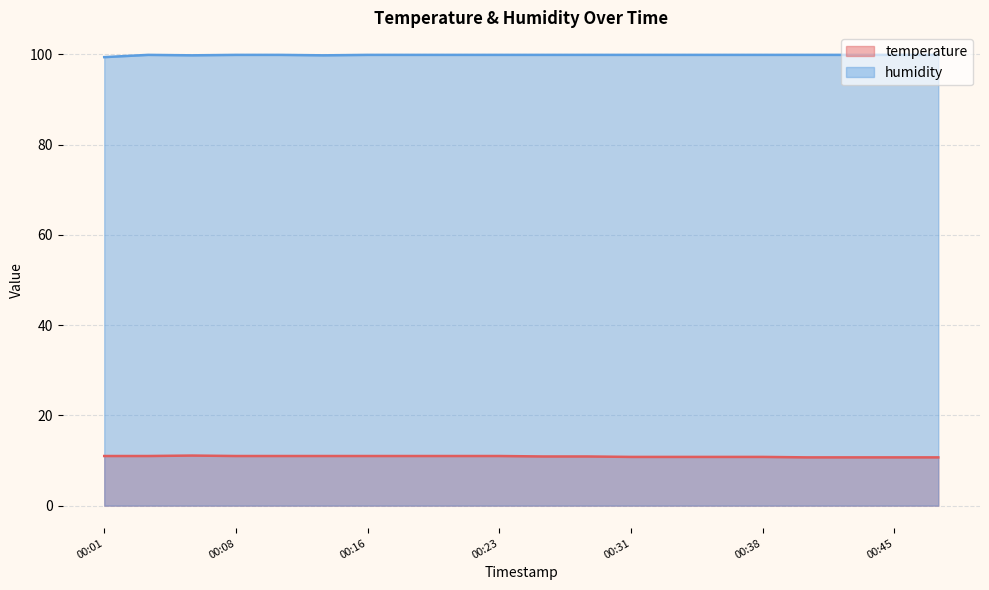

Where is humidity nearest to the value 99?

00:01